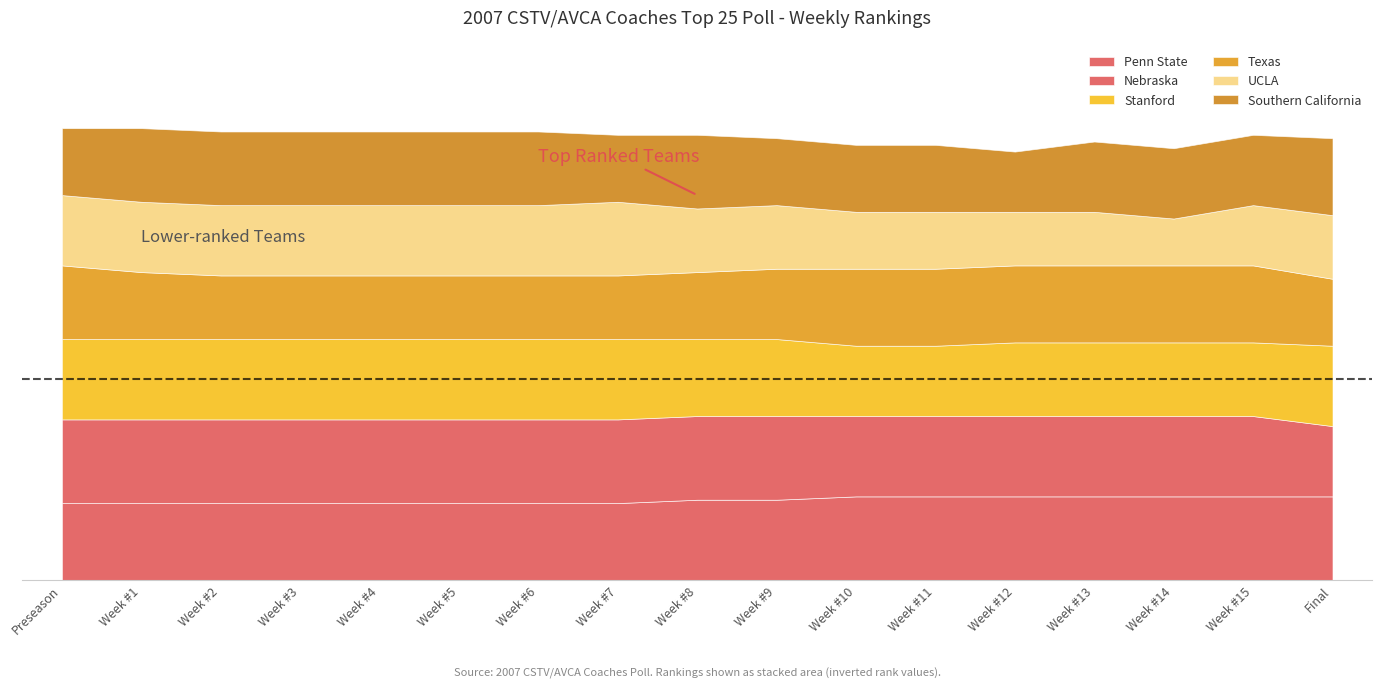

What is the total value across all series at Week #14?

27